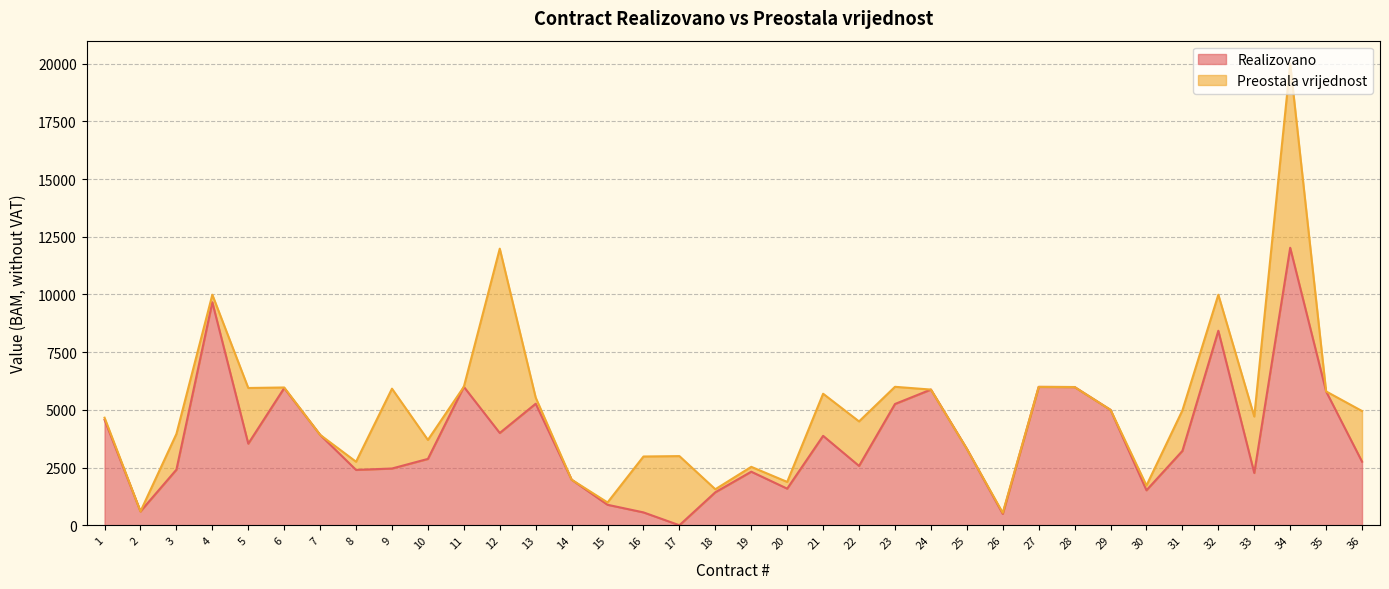

Count the number of categories in the chart.

36